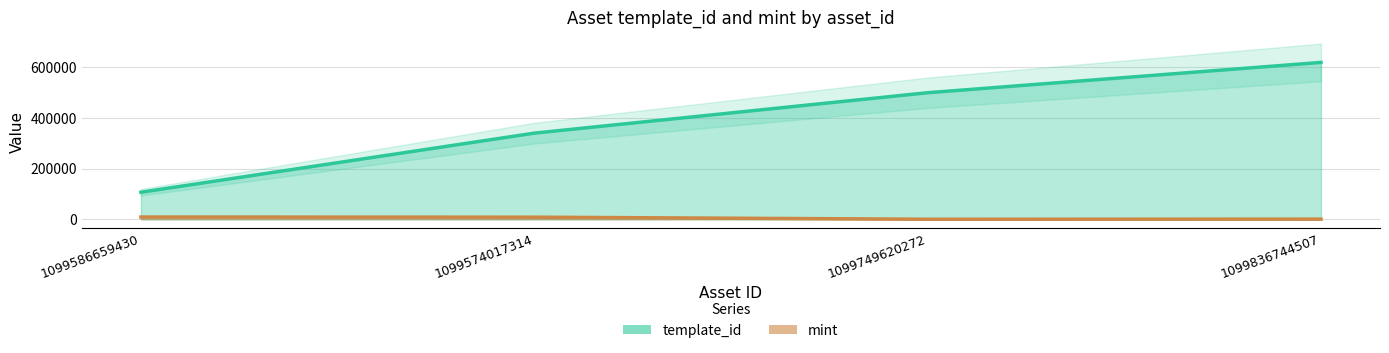

What is the spread (max minus min) of values at 1099749620272?

497839